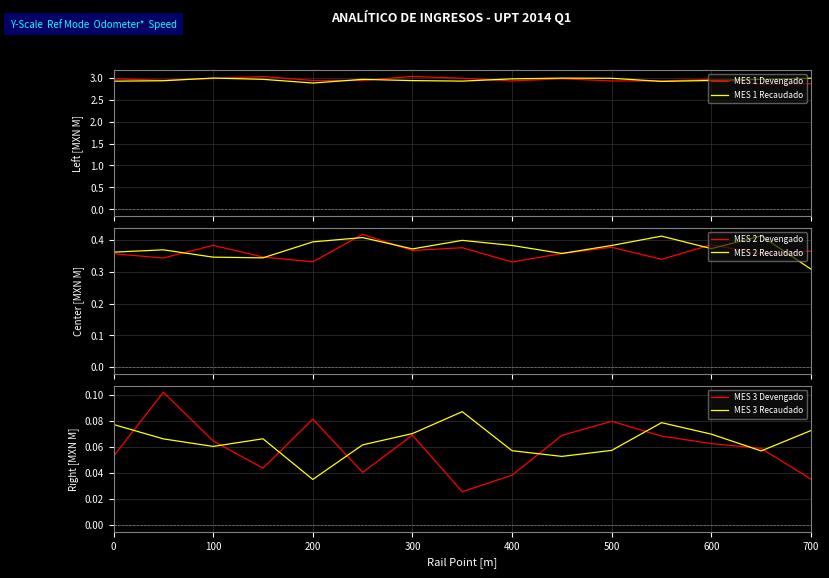

Reading right to left, extract all data points from this chart.

MES 1 Devengado: 2.9	2.9	3.0	2.9	2.9	3.0	2.9	3.0	3.0	2.9	2.9	3.0	3.0	2.9	3.0
MES 1 Recaudado: 3.0	3.0	2.9	2.9	3.0	3.0	3.0	2.9	2.9	3.0	2.9	3.0	3.0	2.9	2.9
MES 2 Devengado: 0.4	0.4	0.4	0.3	0.4	0.4	0.3	0.4	0.4	0.4	0.3	0.3	0.4	0.3	0.4
MES 2 Recaudado: 0.3	0.4	0.4	0.4	0.4	0.4	0.4	0.4	0.4	0.4	0.4	0.3	0.3	0.4	0.4
MES 3 Devengado: 0.0	0.1	0.1	0.1	0.1	0.1	0.0	0.0	0.1	0.0	0.1	0.0	0.1	0.1	0.1
MES 3 Recaudado: 0.1	0.1	0.1	0.1	0.1	0.1	0.1	0.1	0.1	0.1	0.0	0.1	0.1	0.1	0.1